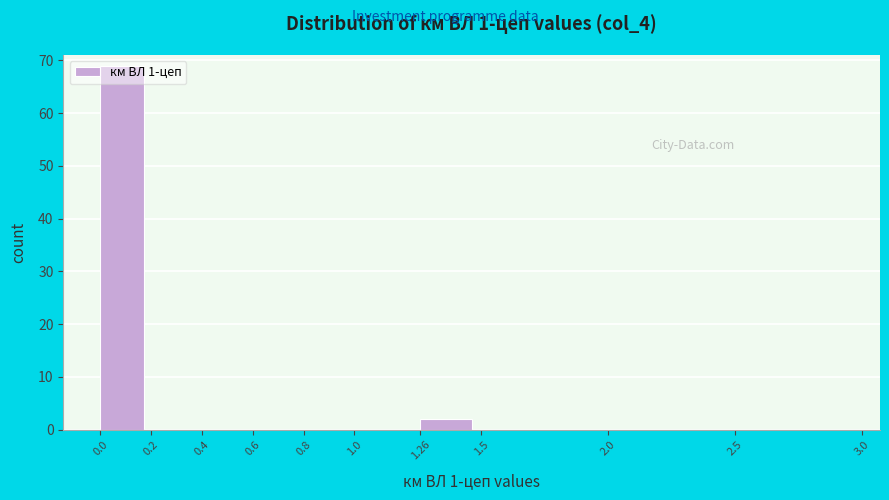

Reading left to right, list every bar in this chart as the range it spans on the x-axis followed by its height. The values are not printed on the chart, so give them approximately, as read against the axis.

0.0 to 0.2: 69
0.2 to 0.4: 0
0.4 to 0.6: 0
0.6 to 0.8: 0
0.8 to 1.0: 0
1.0 to 1.26: 0
1.26 to 1.5: 2
1.5 to 2.0: 0
2.0 to 2.5: 0
2.5 to 3.0: 0